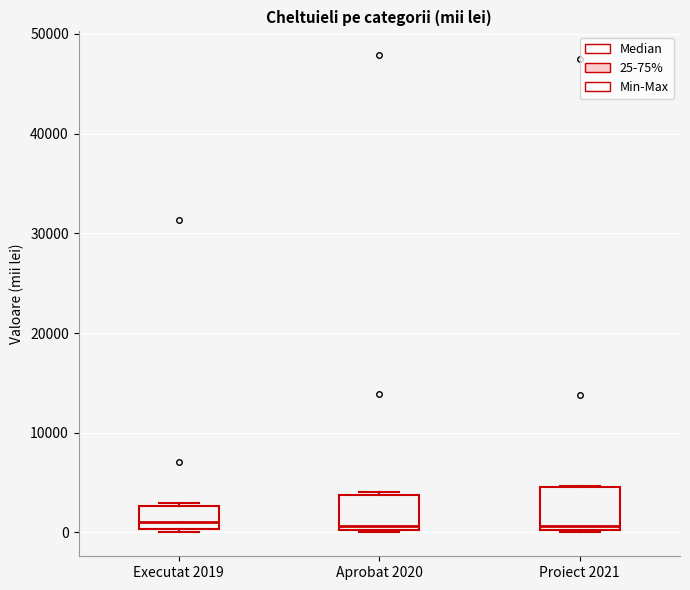

Reading left to right, transcribe this box plot: for each box, give where its median line is, the range the box spans, and where its two whiskers end, as read against the y-axis. The values are not printed on the chart, so give them approximately, as read against the axis.

Executat 2019: median 1000, box 0 to 3000, whiskers 0 (just below the box's lower edge) to 3000 (just above the box's upper edge)
Aprobat 2020: median 1000, box 0 to 4000, whiskers 0 to 4000 (just above the box's upper edge)
Proiect 2021: median 1000, box 0 to 5000, whiskers 0 to 5000